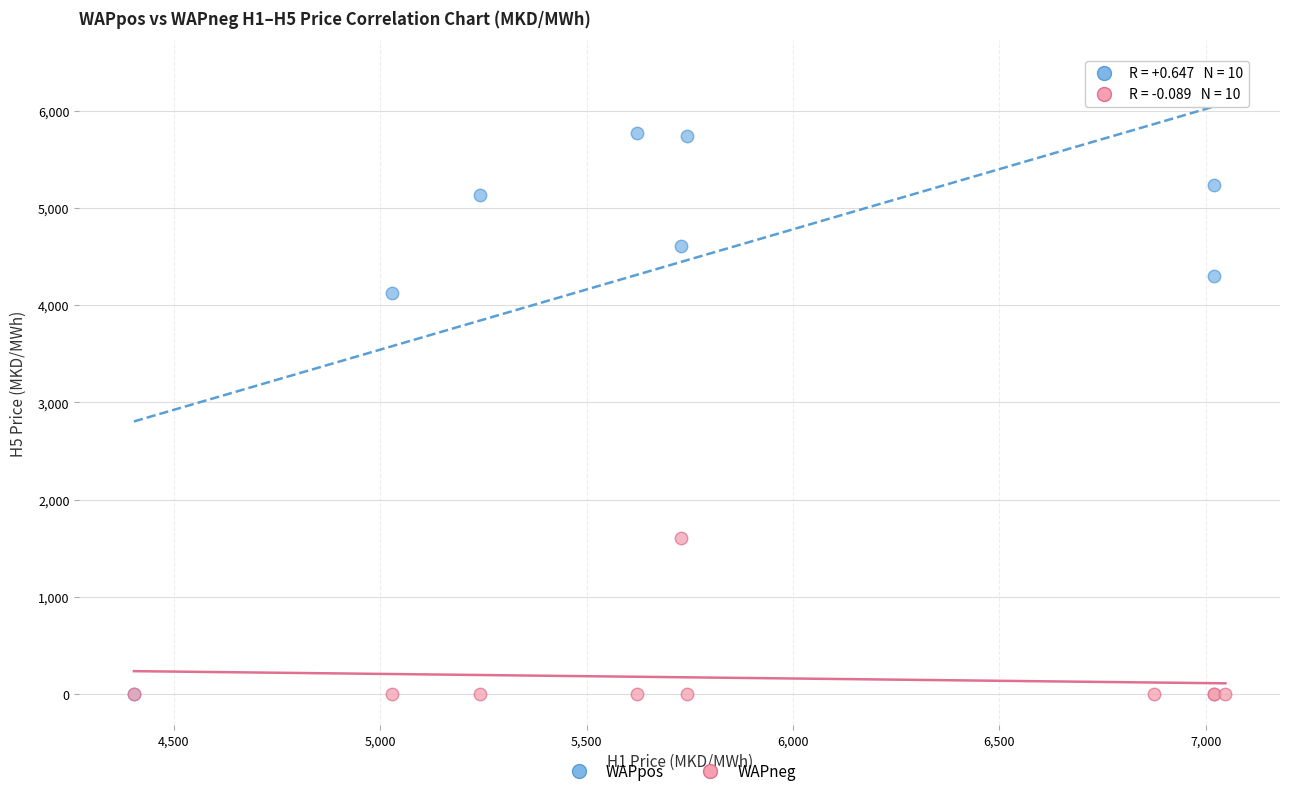

In the WAPpos series, what Y value is closest to 3202?

4126.6